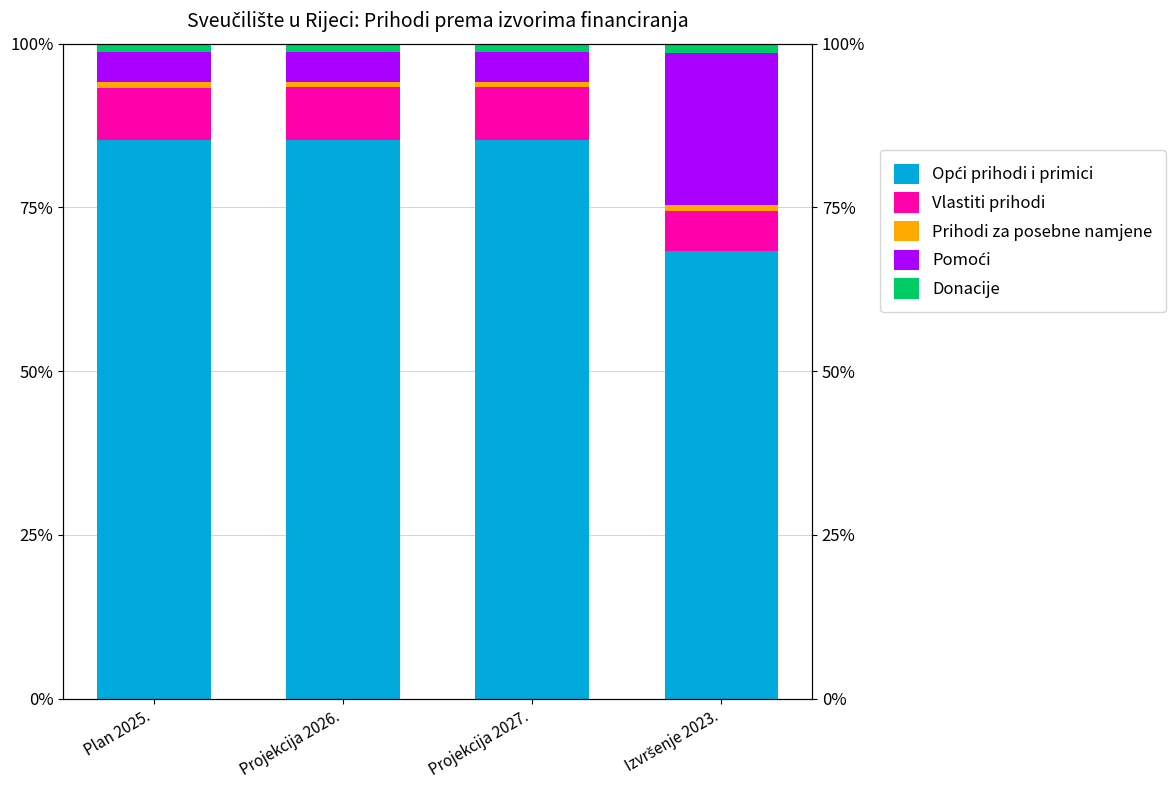

What are all the series names shown in the legend?

Opći prihodi i primici, Vlastiti prihodi, Prihodi za posebne namjene, Pomoći, Donacije